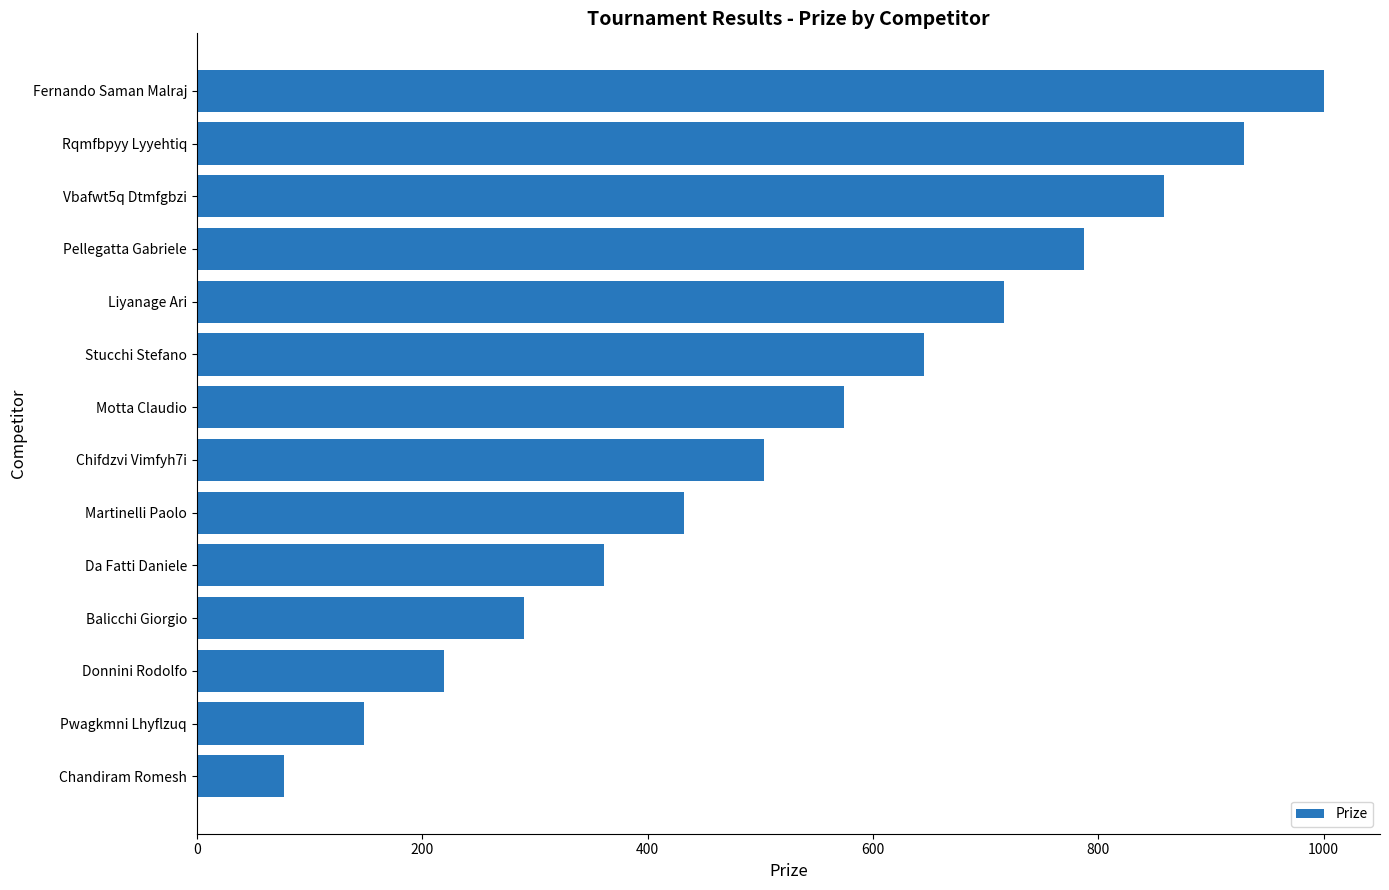

The chart shows a value of 578 at Fernando Saman Malraj. True or false?

False